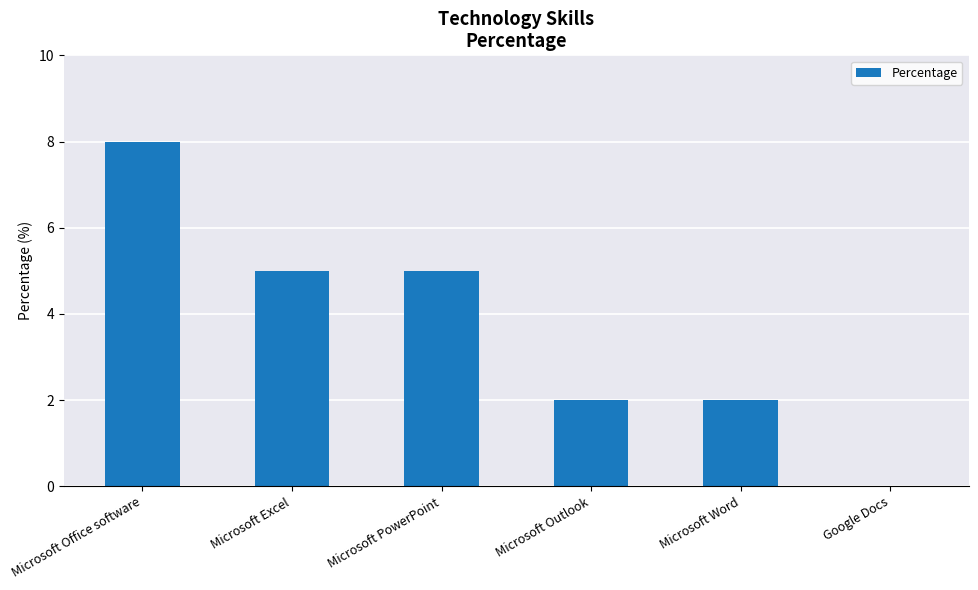

Count the values in the range 2 to 5.

4